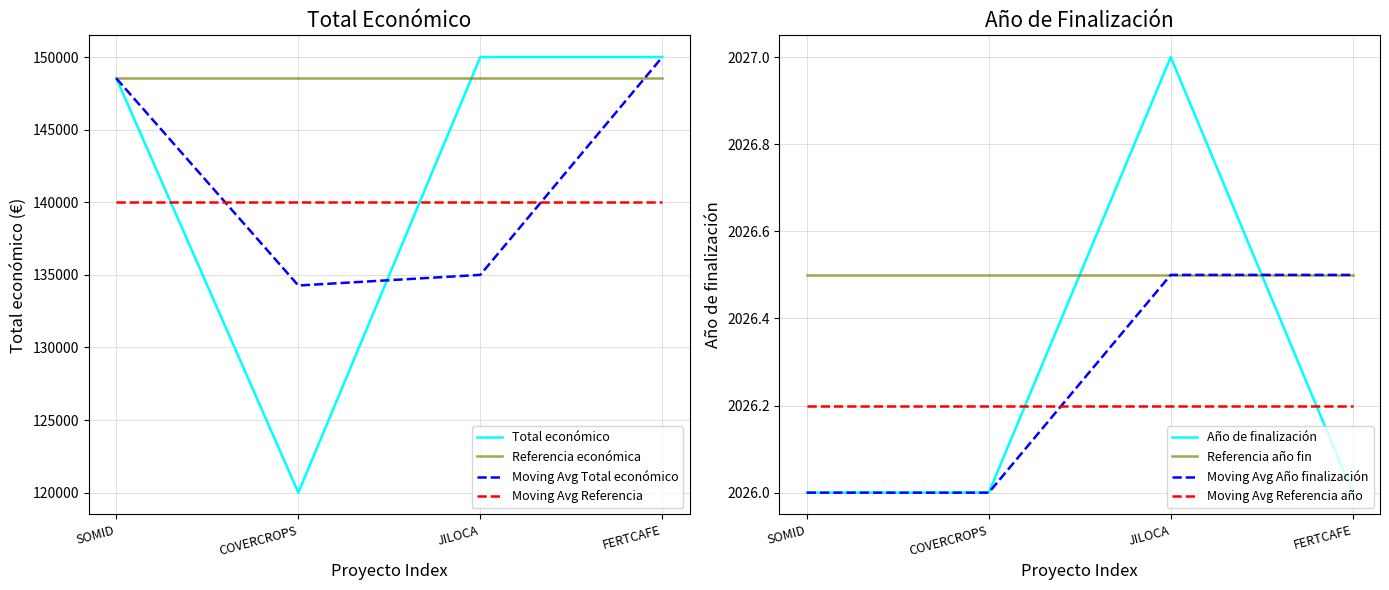

Does the chart have visible grid lines?

Yes